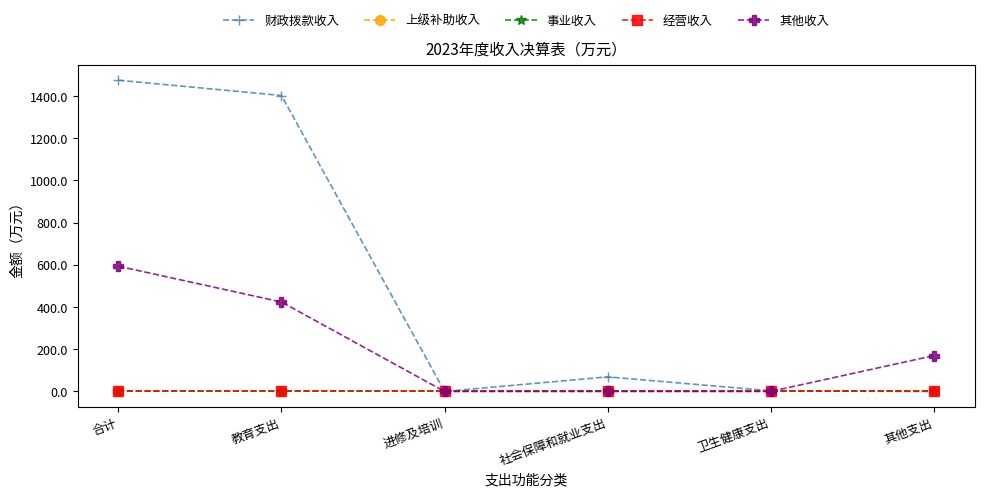

Reading left to right, list all the values displayed in this chart.

财政拨款收入: 合计=1474.1	教育支出=1401.7	进修及培训=0.0	社会保障和就业支出=69.2	卫生健康支出=3.2	其他支出=0.0
上级补助收入: 合计=0.0	教育支出=0.0	进修及培训=0.0	社会保障和就业支出=0.0	卫生健康支出=0.0	其他支出=0.0
事业收入: 合计=0.0	教育支出=0.0	进修及培训=0.0	社会保障和就业支出=0.0	卫生健康支出=0.0	其他支出=0.0
经营收入: 合计=0.0	教育支出=0.0	进修及培训=0.0	社会保障和就业支出=0.0	卫生健康支出=0.0	其他支出=0.0
其他收入: 合计=593.2	教育支出=423.6	进修及培训=0.0	社会保障和就业支出=0.0	卫生健康支出=0.0	其他支出=169.6